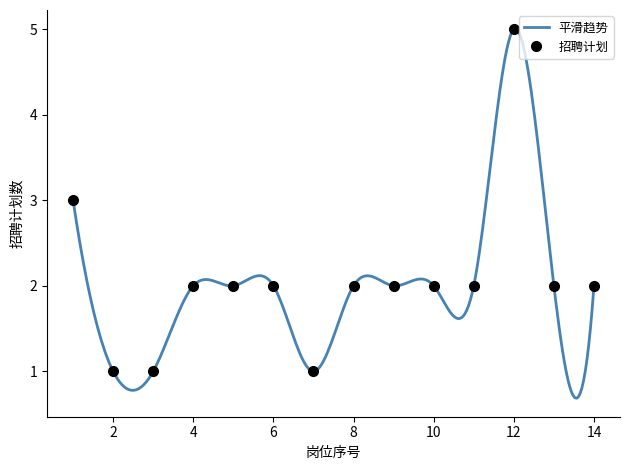

List the labels in order of value, smallest first.

2, 3, 7, 4, 5, 6, 8, 9, 10, 11, 13, 14, 1, 12